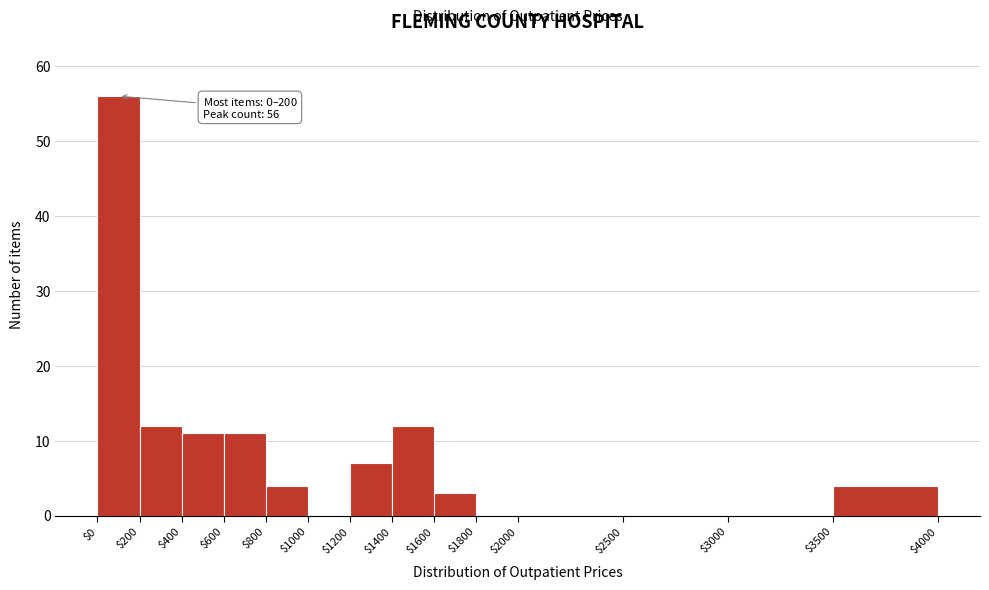

Which range on the x-axis has the tallest bar?

$0 to $200